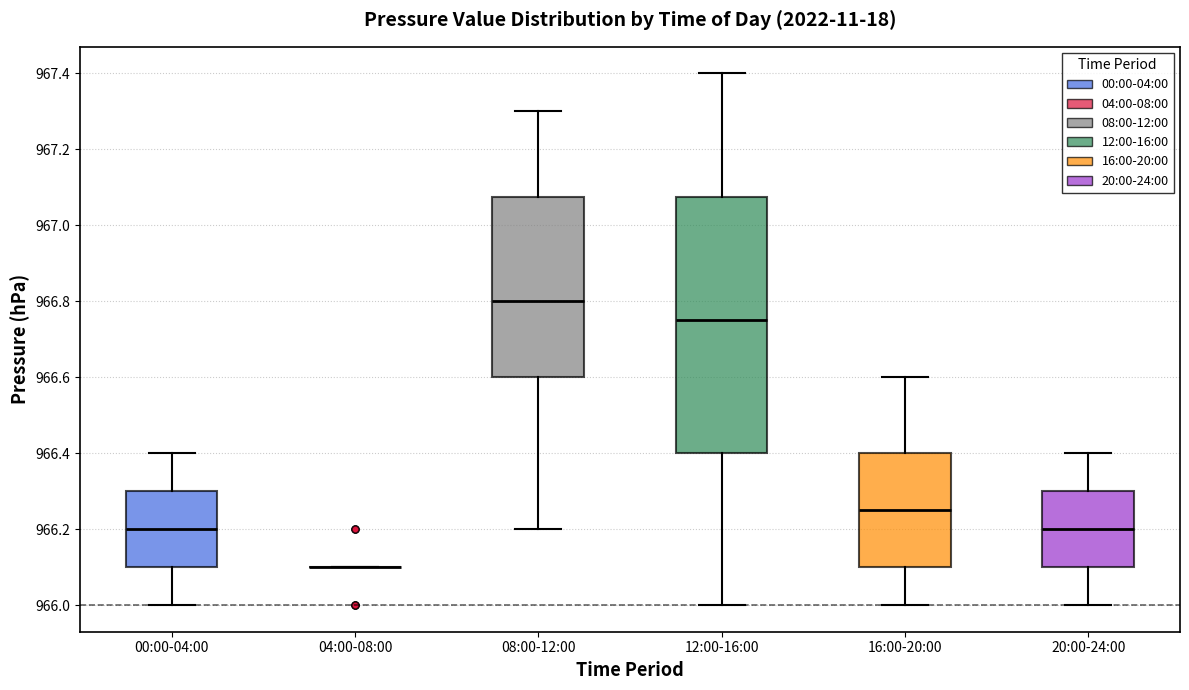

Which box is the tallest, from its lower edge to its upper edge?

12:00-16:00